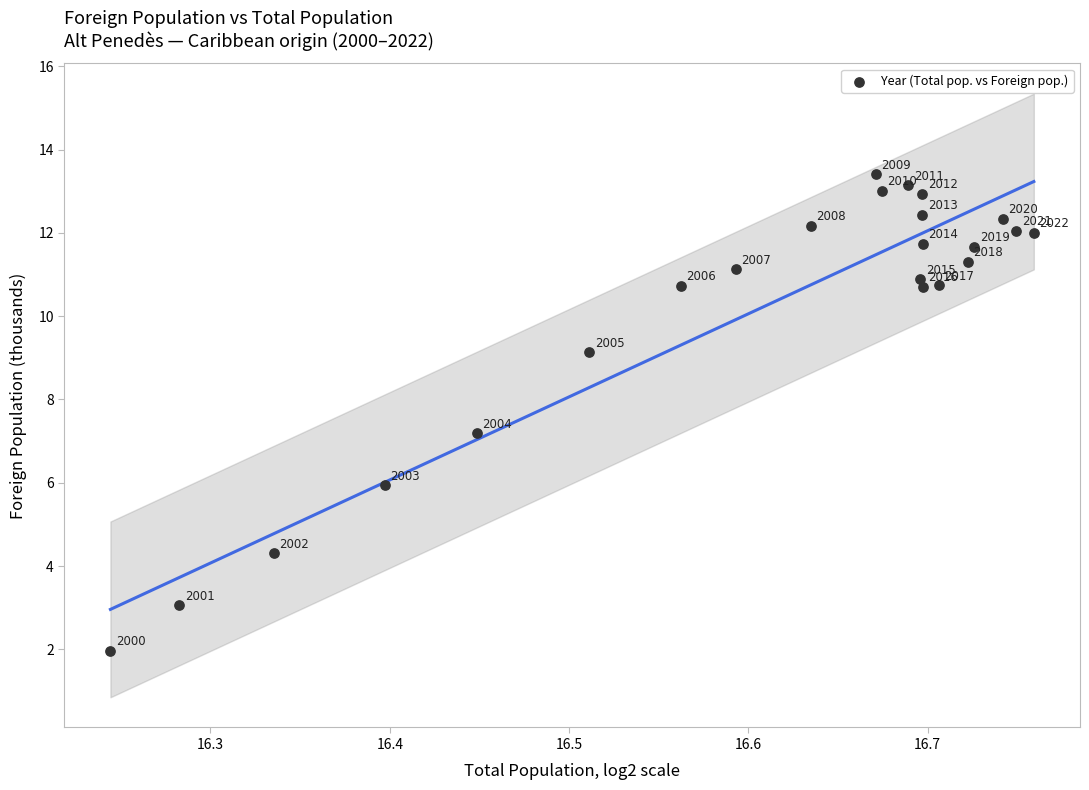

What Y value in the scatter plot is closest to 7?

7.2